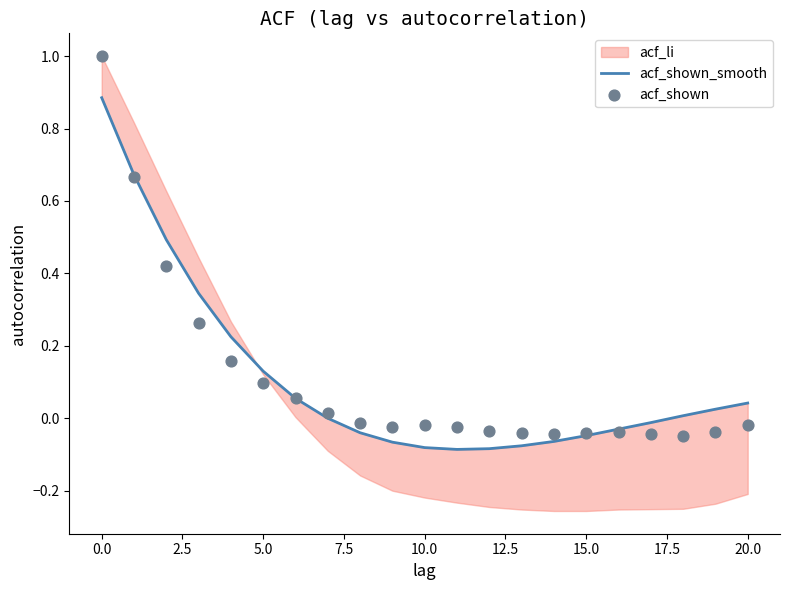

Which series has the largest total across all categories?

acf_shown_smooth